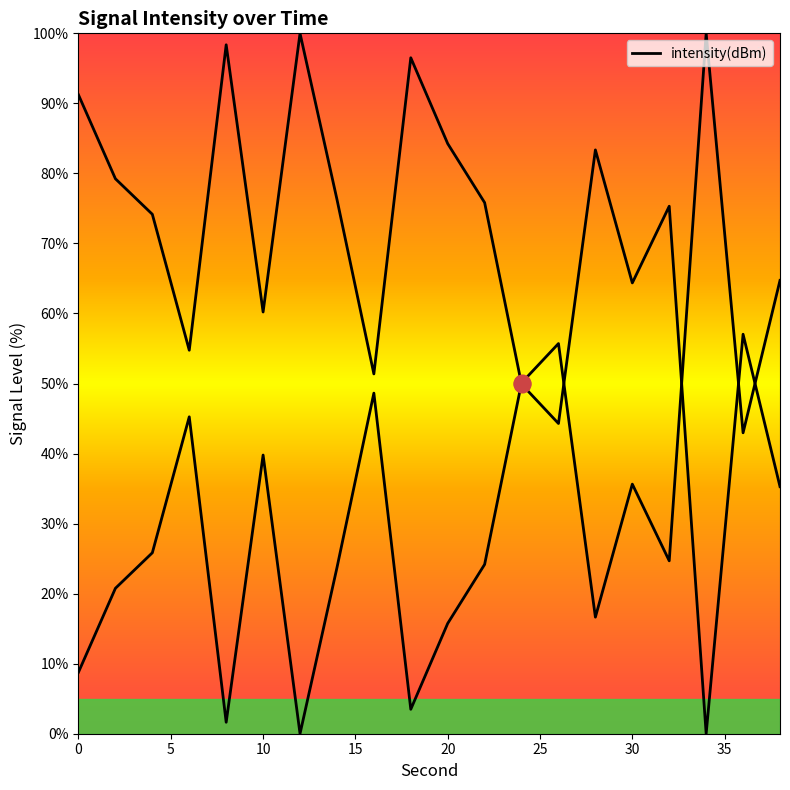

What is the sum of all values?

1351.7